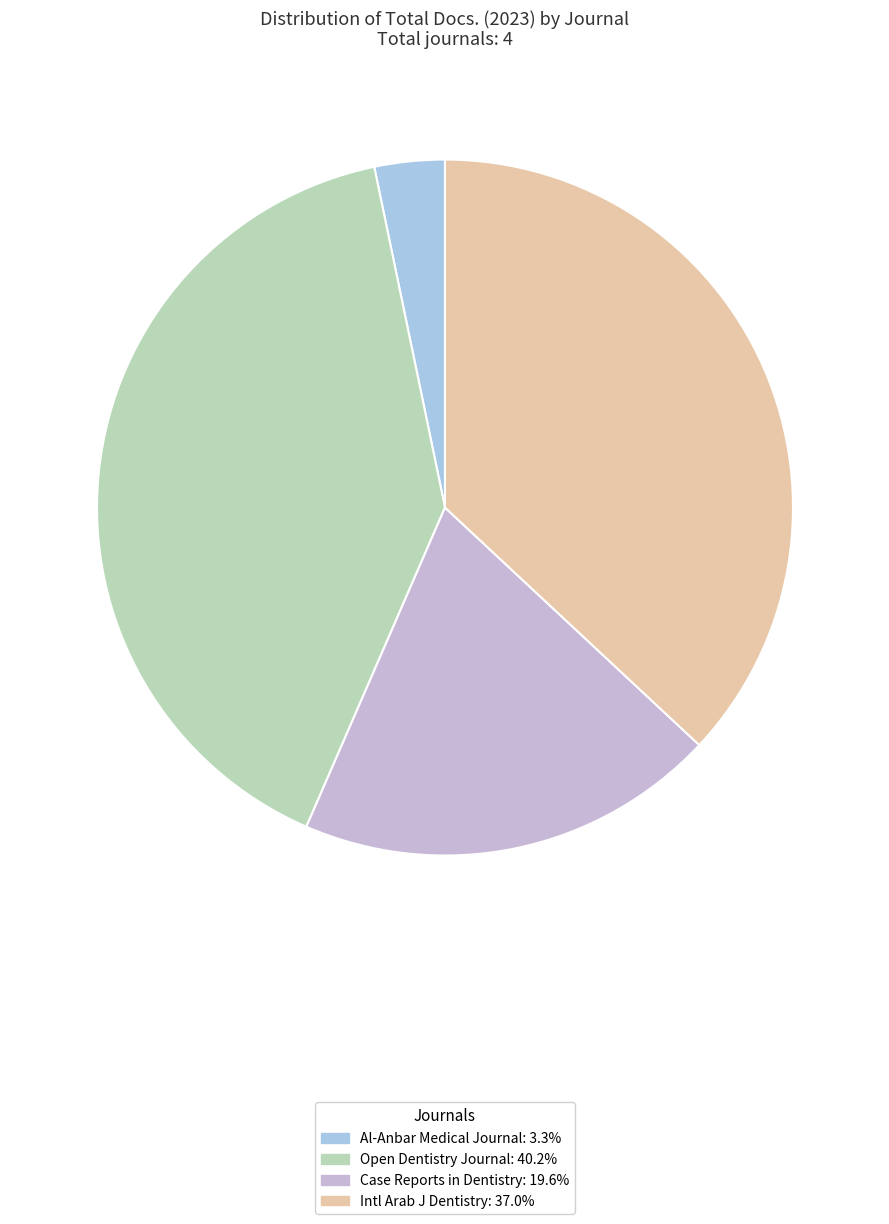

How many segments does this pie chart have?

4